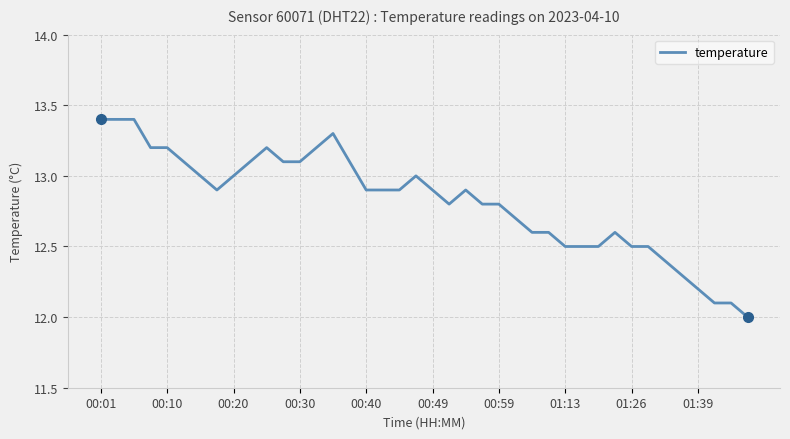

What is the smallest value displayed?

12.0